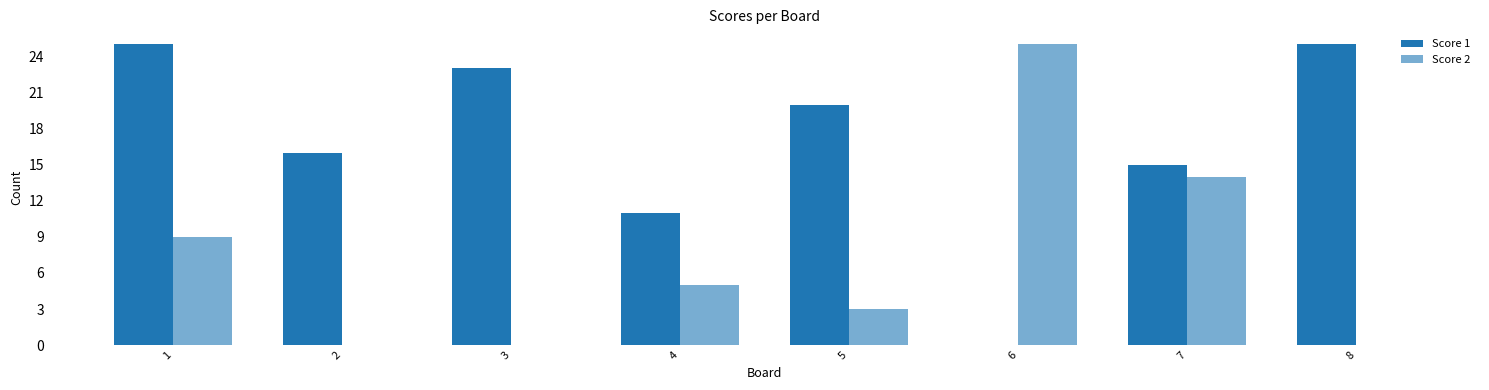

How many series are shown in this chart?

2